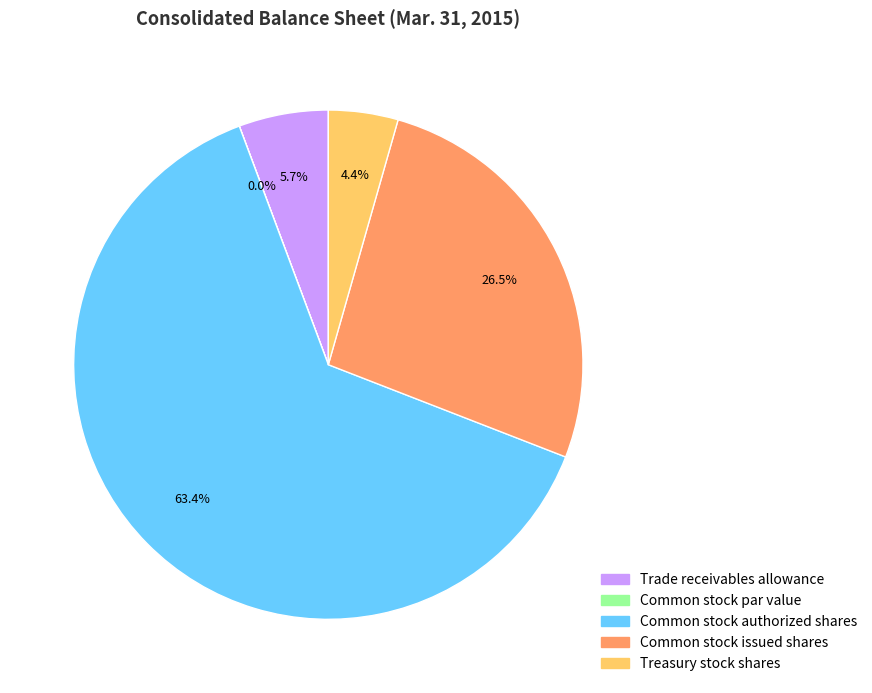

Which category has the biggest portion of the pie?

Common stock authorized shares